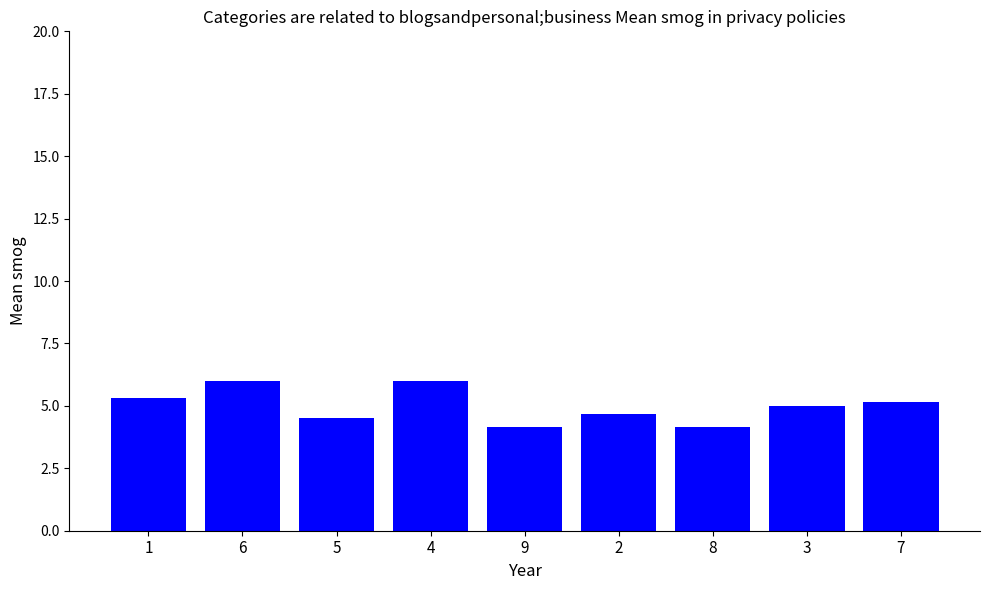

Is it true that the value at 3 is 5.0?

True